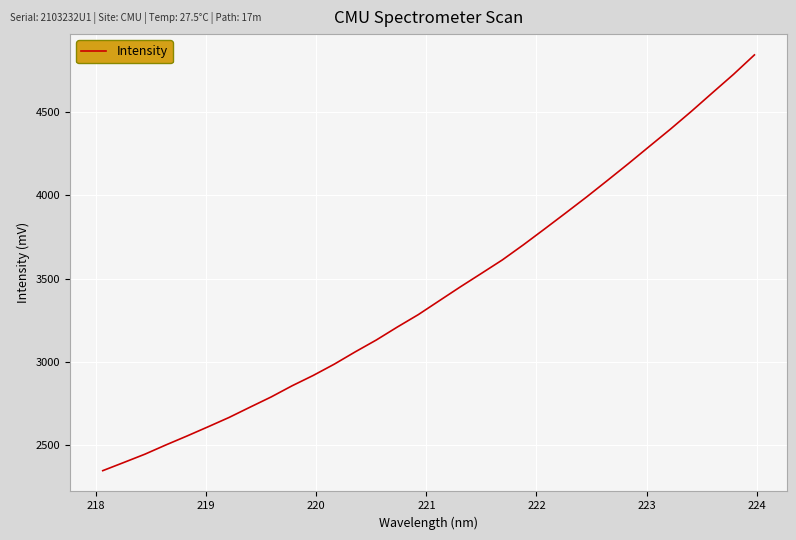

Does the chart display data point markers on the line(s)?

No